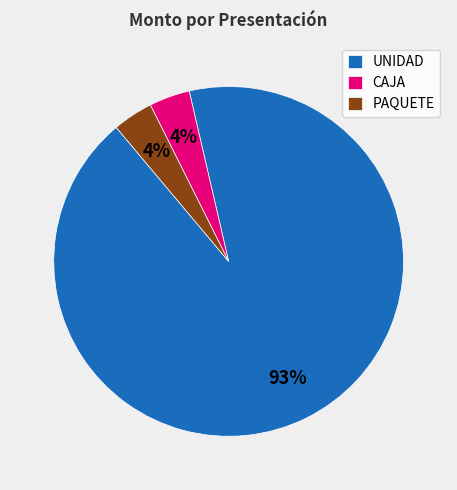

Which has a higher value, CAJA or UNIDAD?

UNIDAD